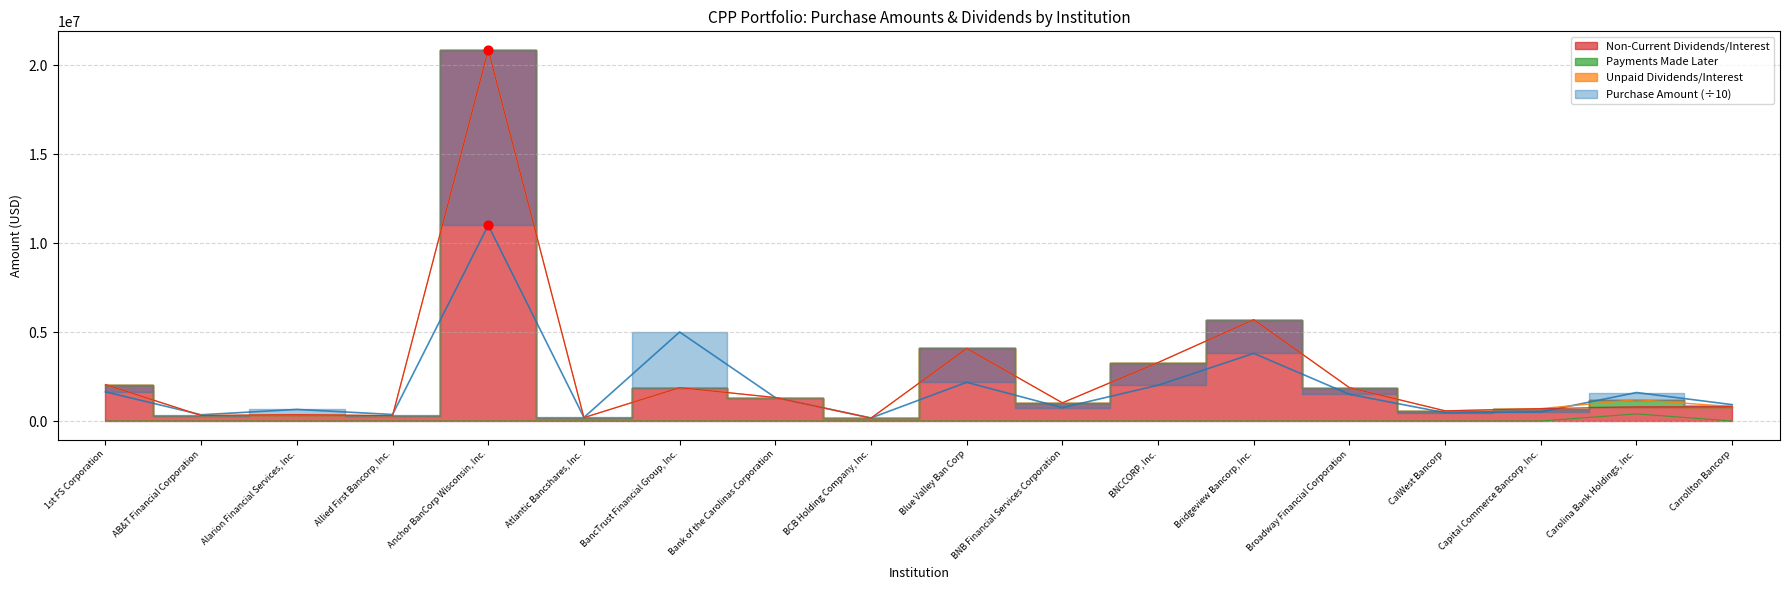

Which series has the largest total across all categories?

Unpaid Dividends/Interest